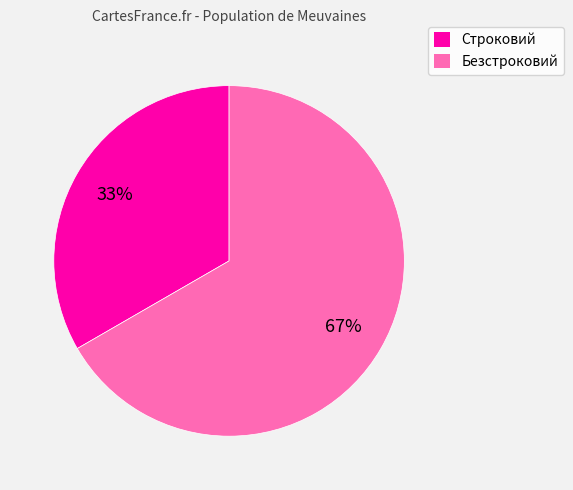

How many segments does this pie chart have?

2